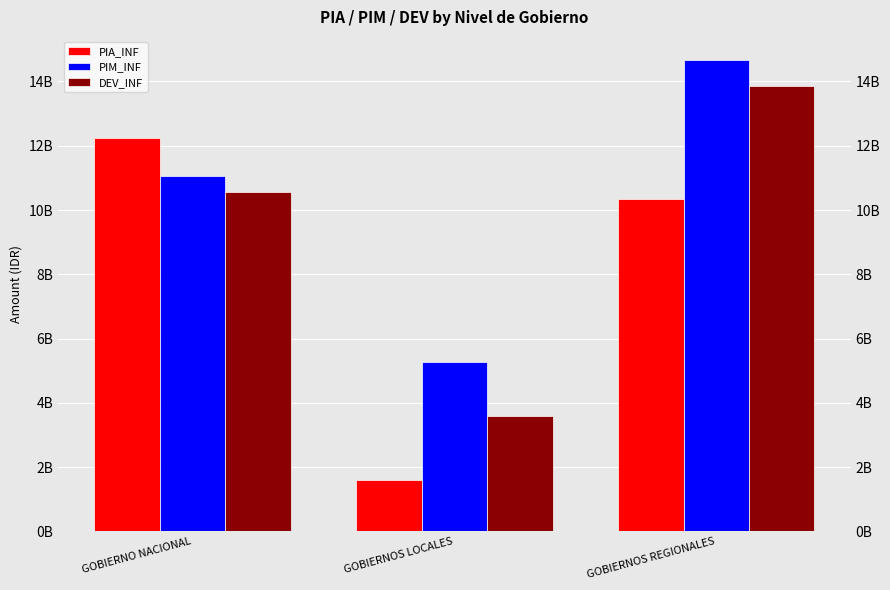

At which label does PIA_INF reach its minimum?

GOBIERNOS LOCALES